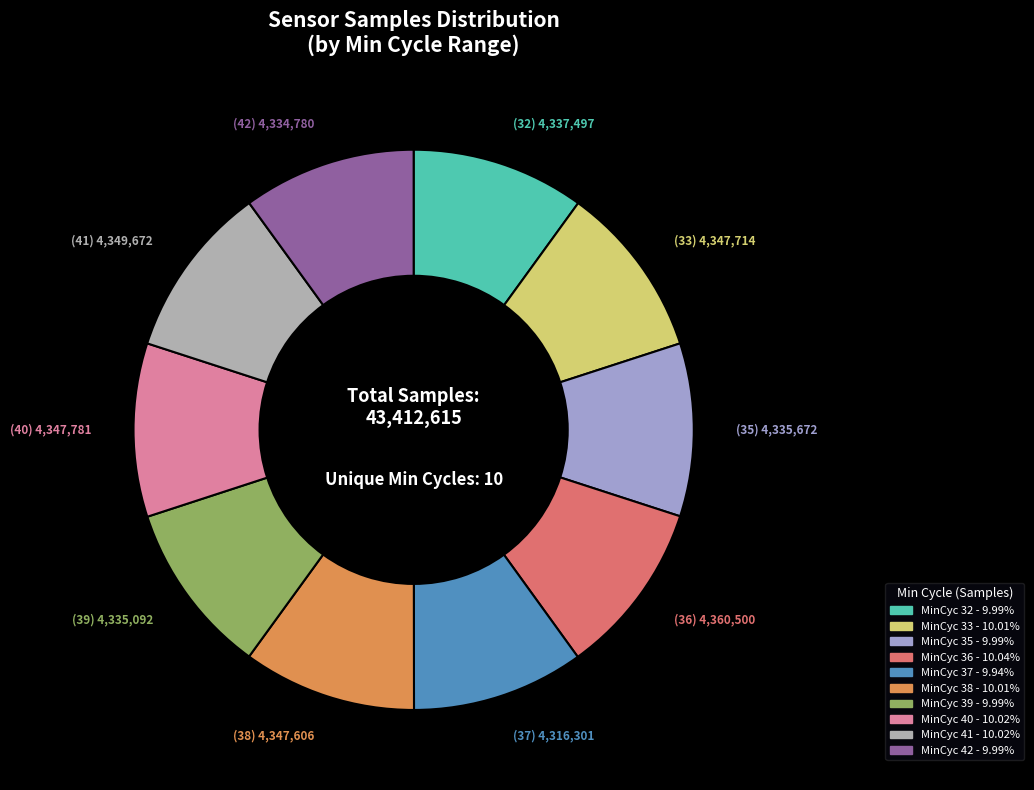

Count the number of slices in the pie.

10